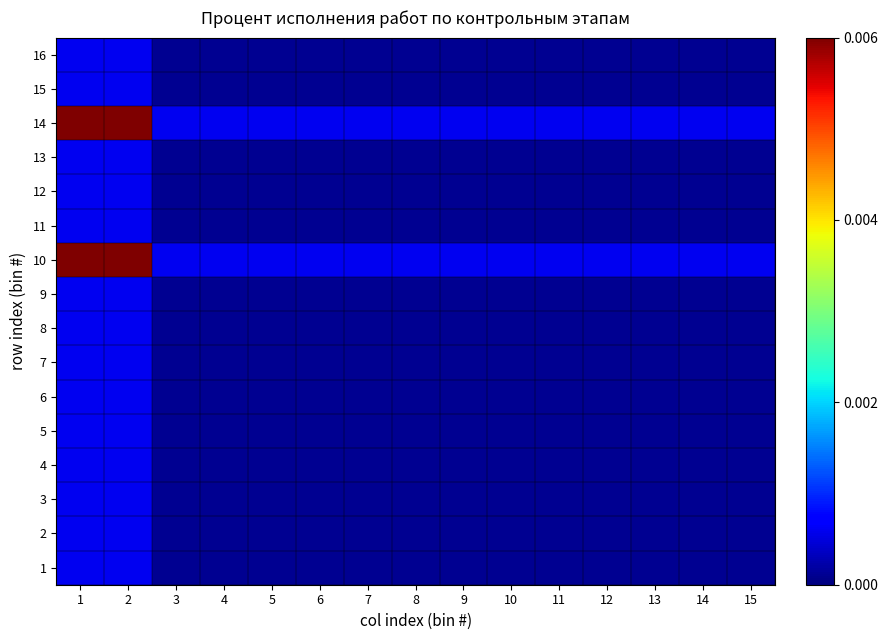

Which category has the lowest value across all series?

3